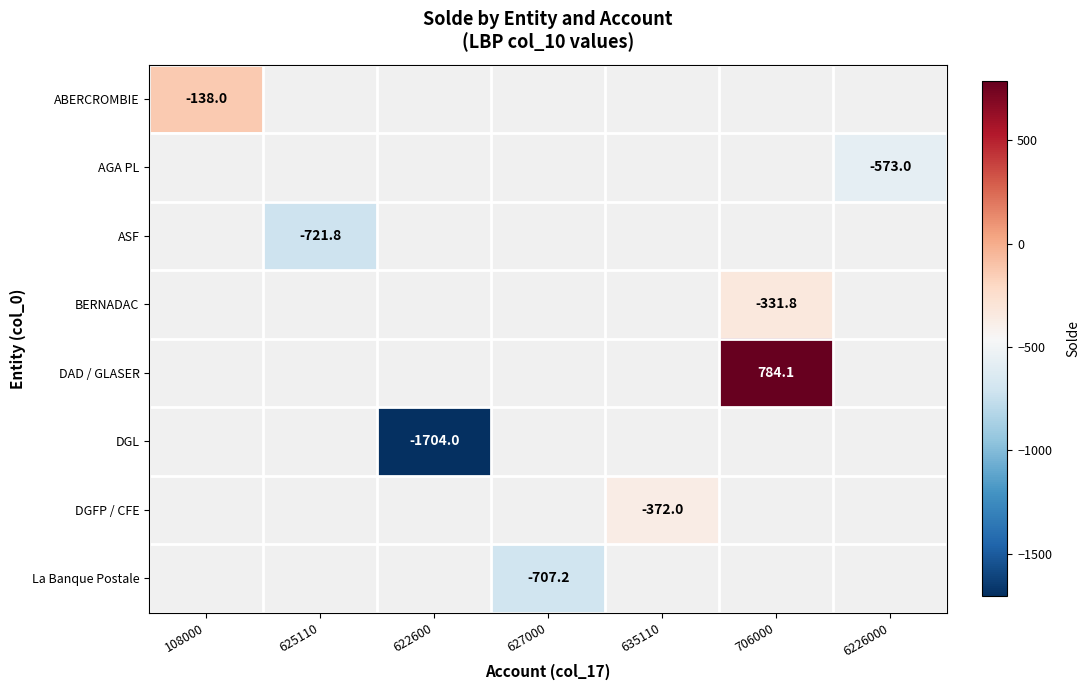

The DGL series shows -1704.0 at 622600. True or false?

True